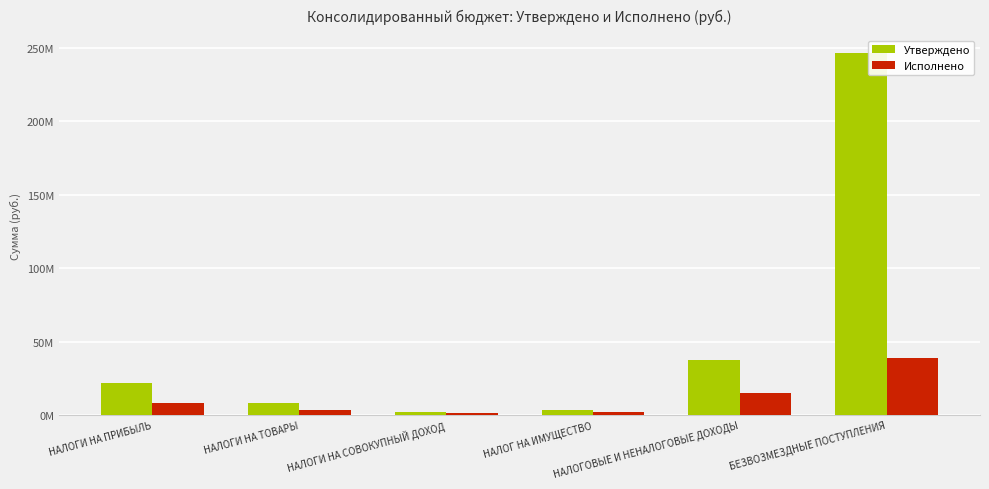

What is the greatest value displayed?

246428000.0